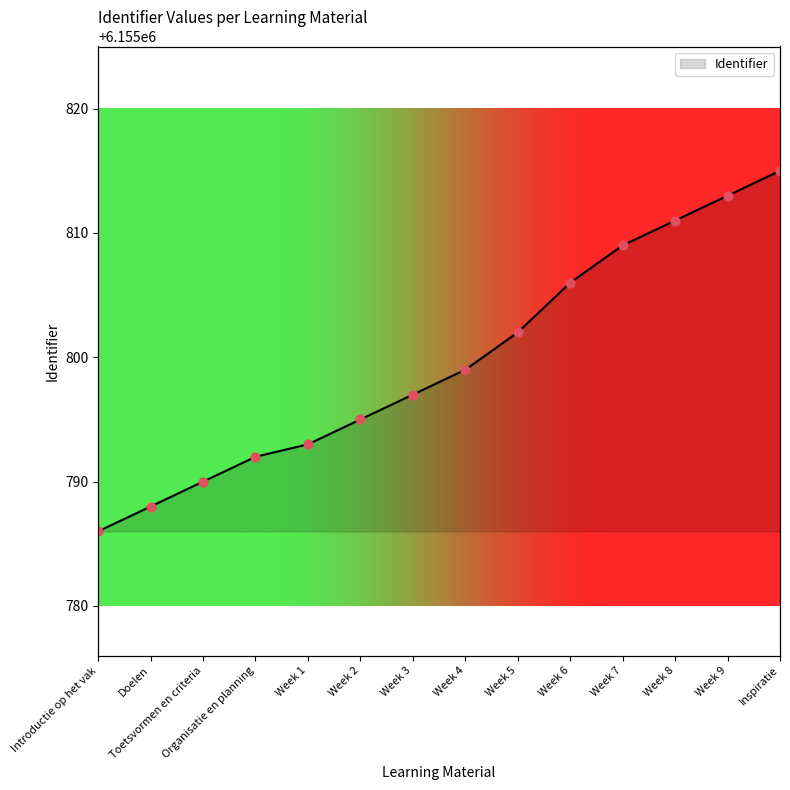

Approximately how many times larger is the value at Organisatie en planning compared to Week 5?

1.0